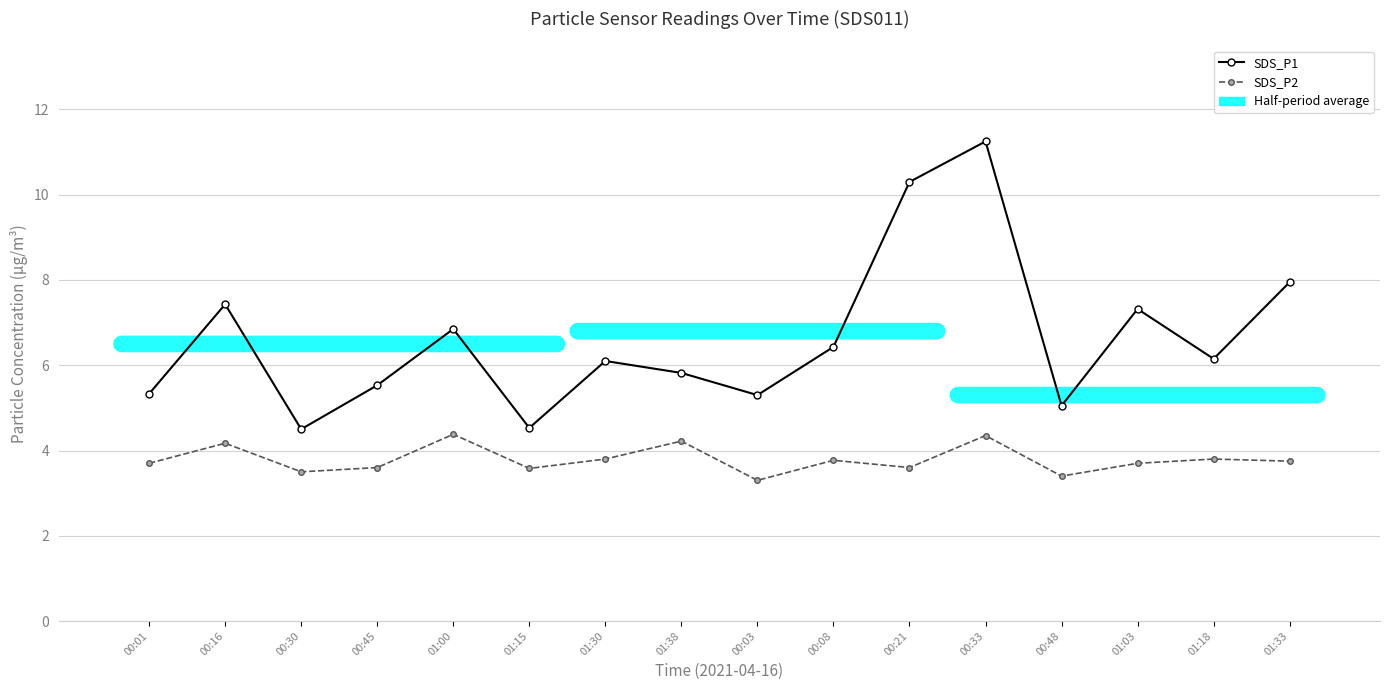

Read the SDS_P2 value at 01:18.

3.8